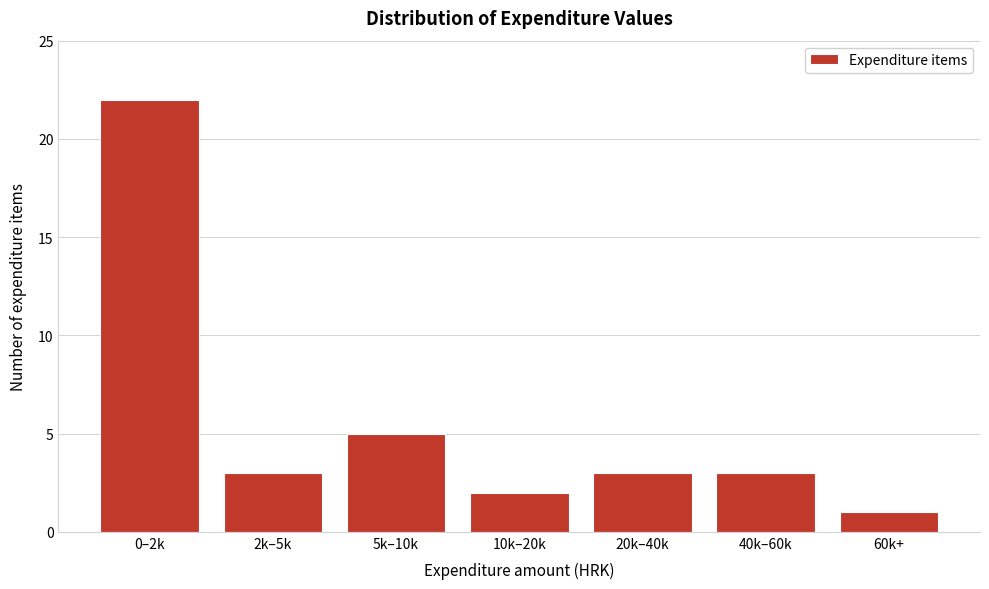

Reading left to right, what are all the values shown in this chart?

22	3	5	2	3	3	1